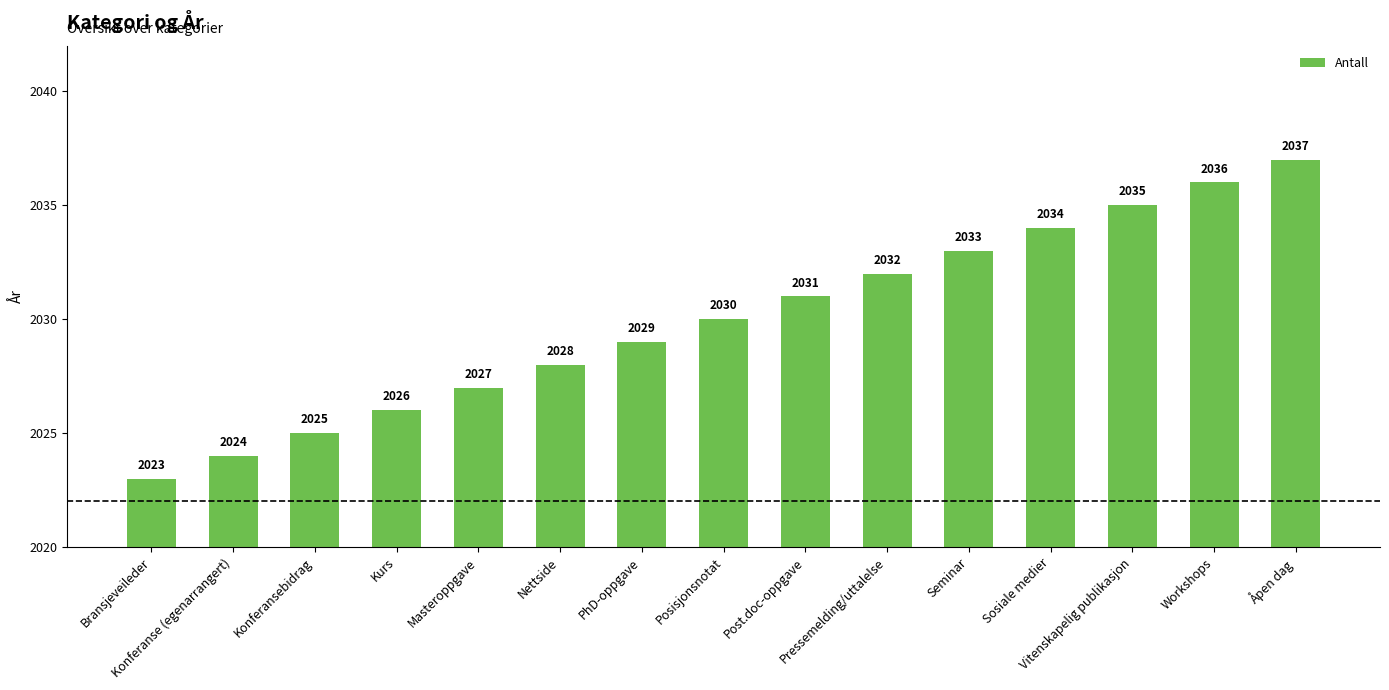

What is the difference between the maximum and minimum values?

14